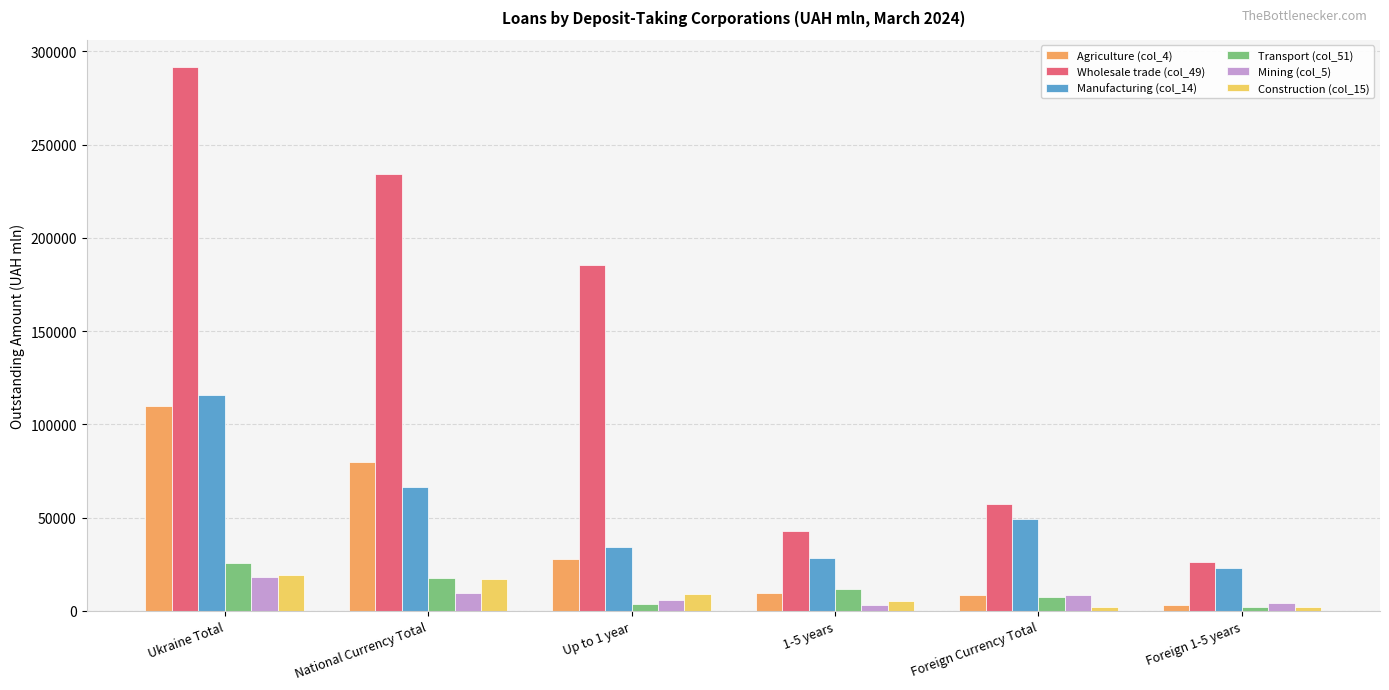

What is the difference between the second highest and second lowest values in the Wholesale trade (col_49) series?

191287.9